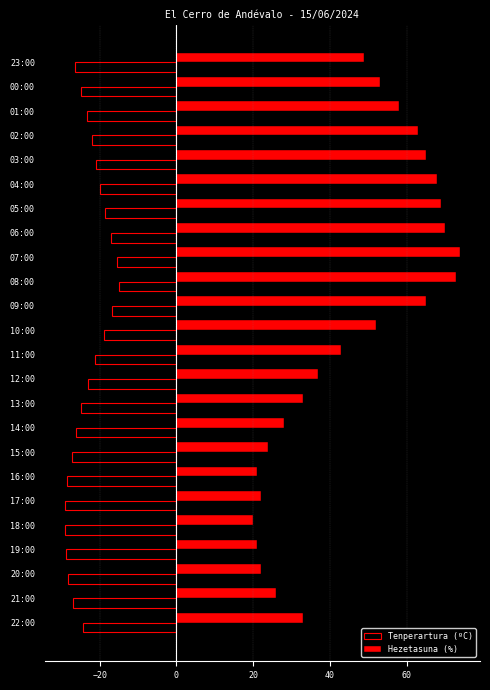

The value of Hezetasuna (%) at 21:00 is 34.0. True or false?

False